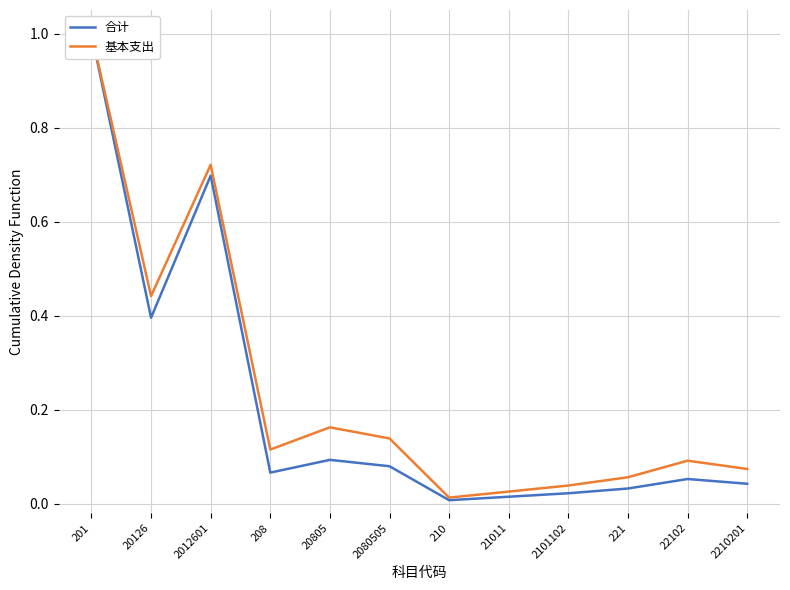

True or false: 合计 has more than 0 interior local peaks.

True